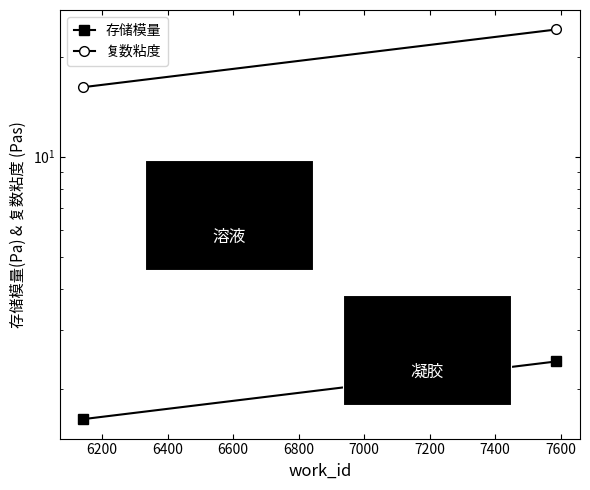

What are all the series names shown in the legend?

存储模量, 复数粘度